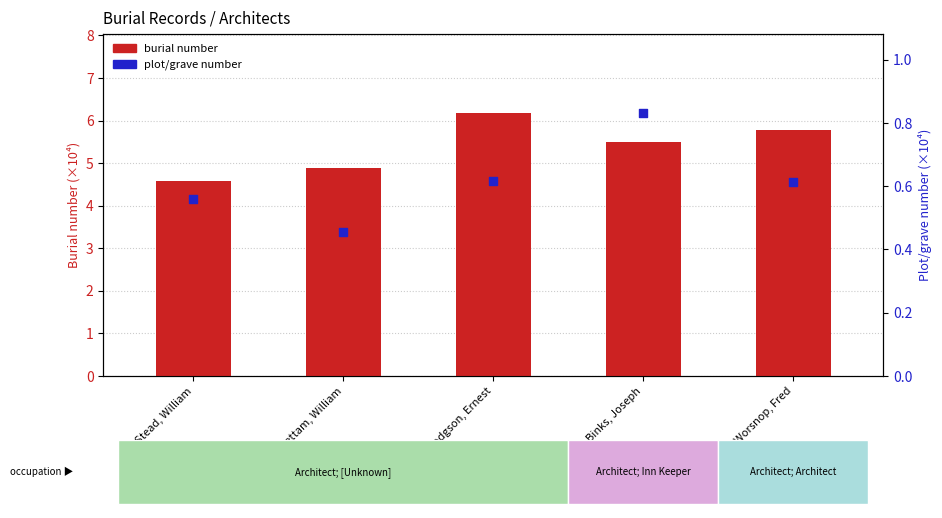

Which series has the widest spread of Y values?

Burial number (×10⁴)